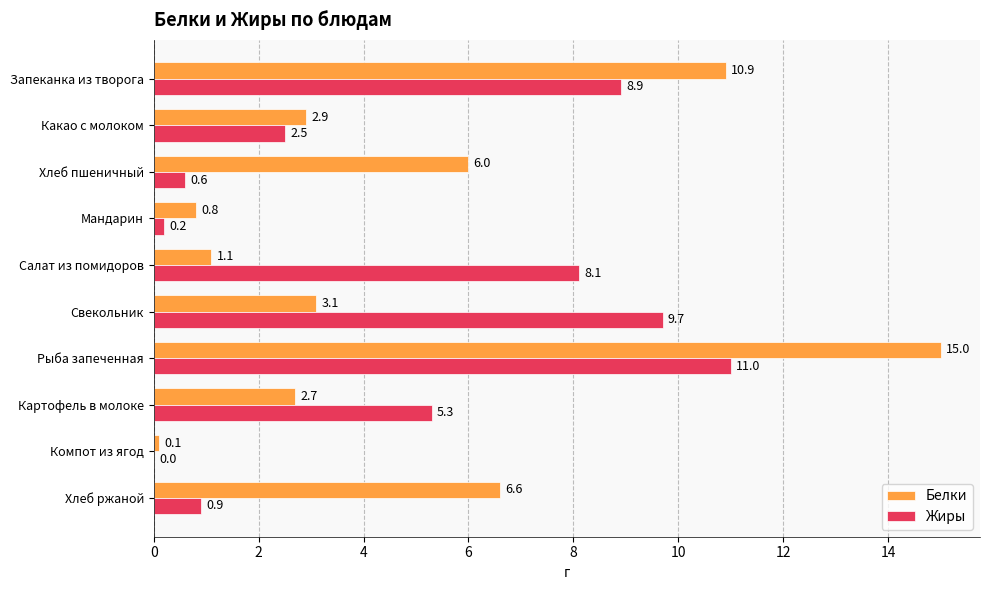

What is the maximum value shown in the chart?

15.0